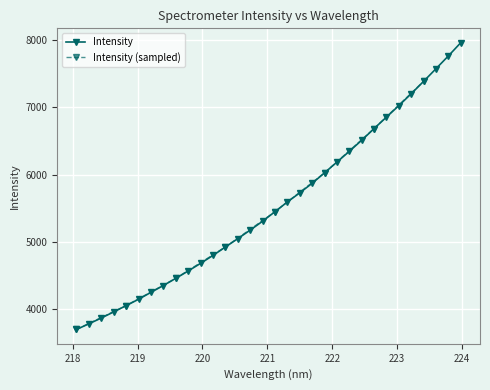

Between 222.0721 and 220.5444, which is larger?

222.0721